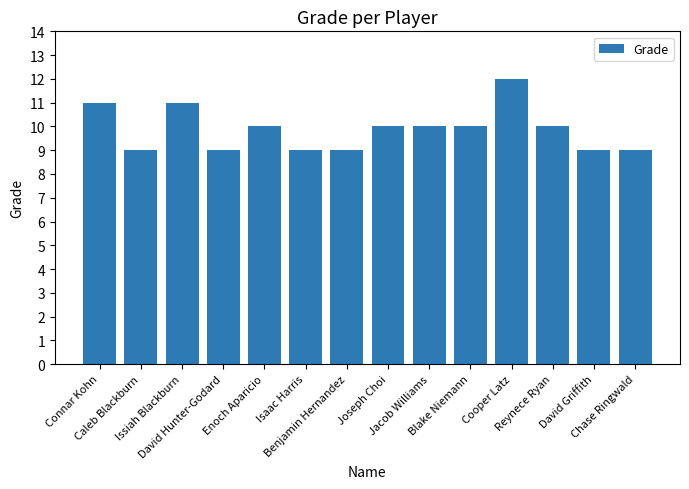

The value at Issiah Blackburn is 11. True or false?

True